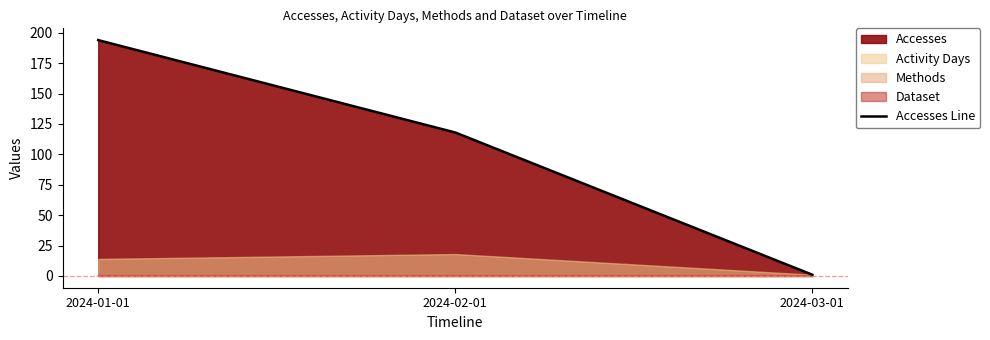

How many lines are shown in the chart?

1